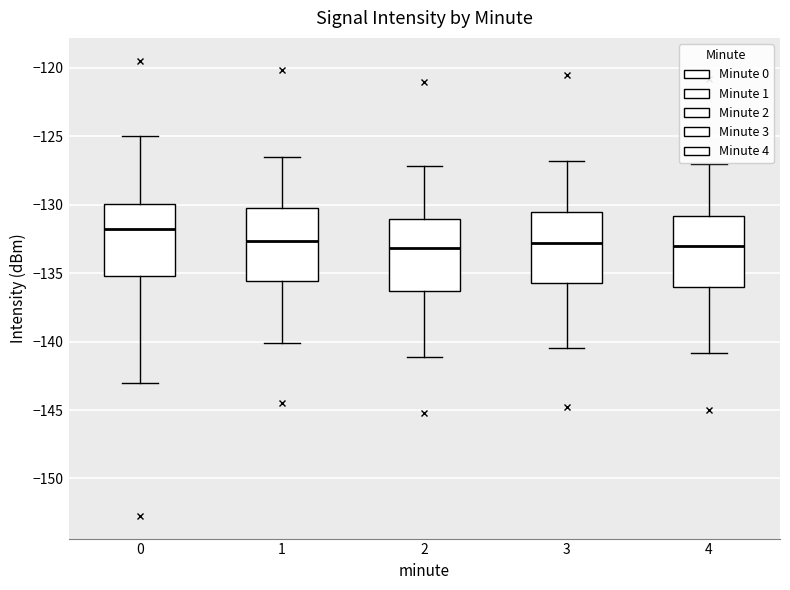

Reading left to right, transcribe this box plot: for each box, give where its median line is, the range the box spans, and where its two whiskers end, as read against the y-axis. The values are not printed on the chart, so give them approximately, as read against the axis.

0: median -132.0, box -135.0 to -130.0, whiskers -143.0 to -125.0
1: median -132.5, box -135.5 to -130.0, whiskers -140.0 to -126.5
2: median -133.0, box -136.5 to -131.0, whiskers -141.0 to -127.0
3: median -133.0, box -135.5 to -130.5, whiskers -140.5 to -127.0
4: median -133.0, box -136.0 to -131.0, whiskers -141.0 to -127.0